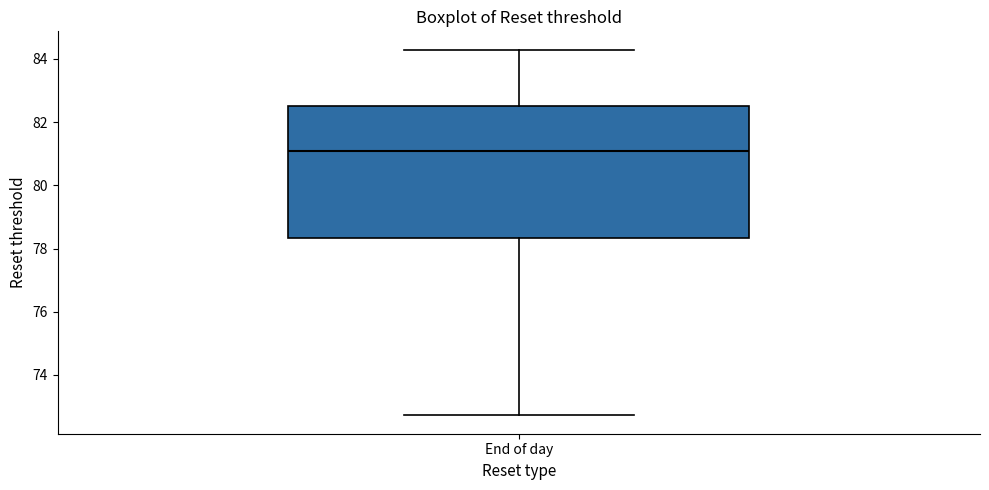

Read this box plot against the y-axis: the position of the median line, the range covered by the box, and the ends of both whiskers. The values are not printed on the chart, so give them approximately, as read against the axis.

median 81.0, box 78.4 to 82.6, whiskers 72.8 to 84.2